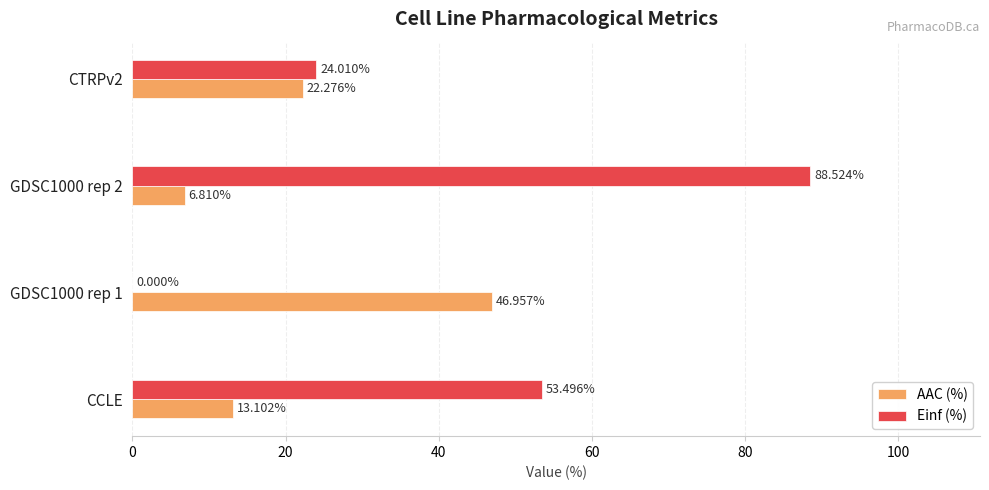

What is the total value across all series at CTRPv2?

46.3